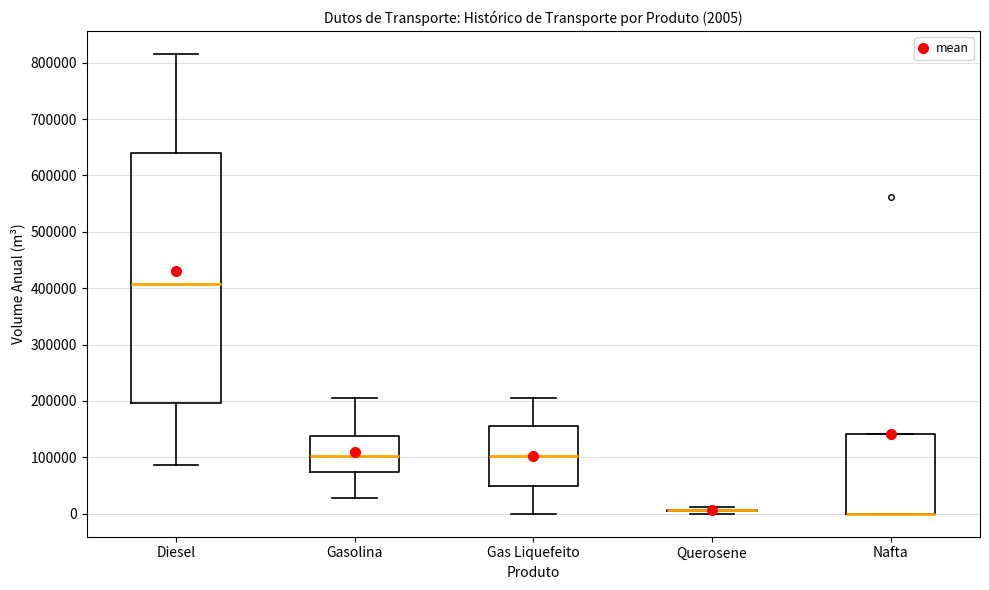

Which box is the tallest, from its lower edge to its upper edge?

Diesel